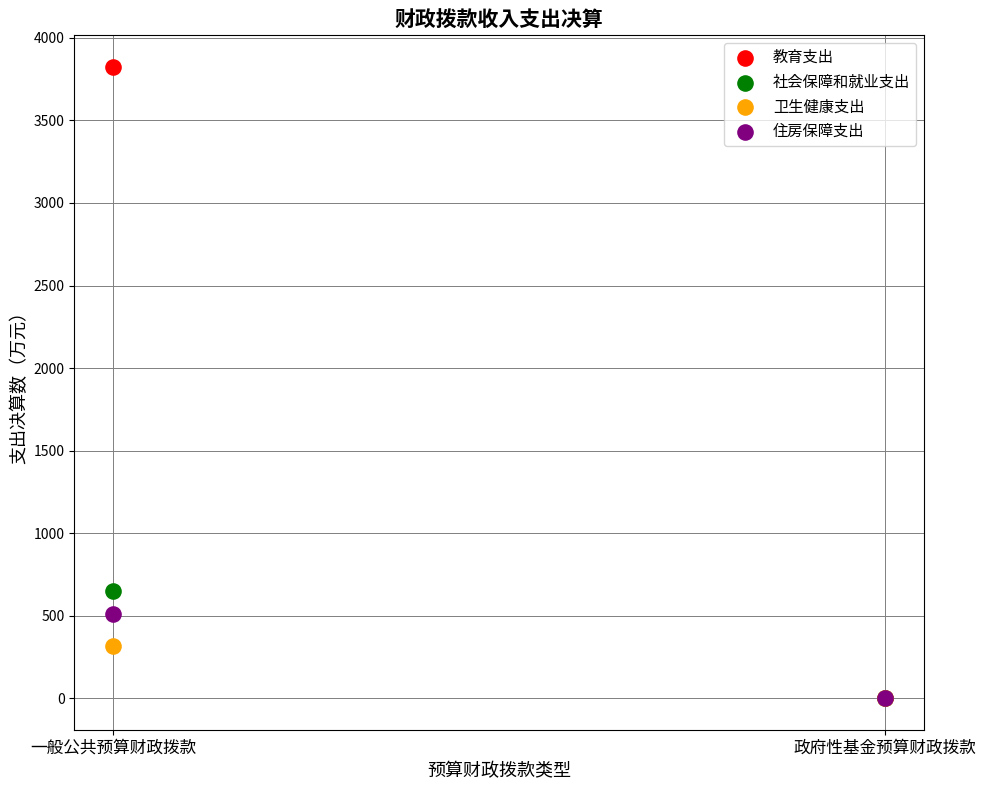

Across all series, what Y value is closest to 1912?

647.8